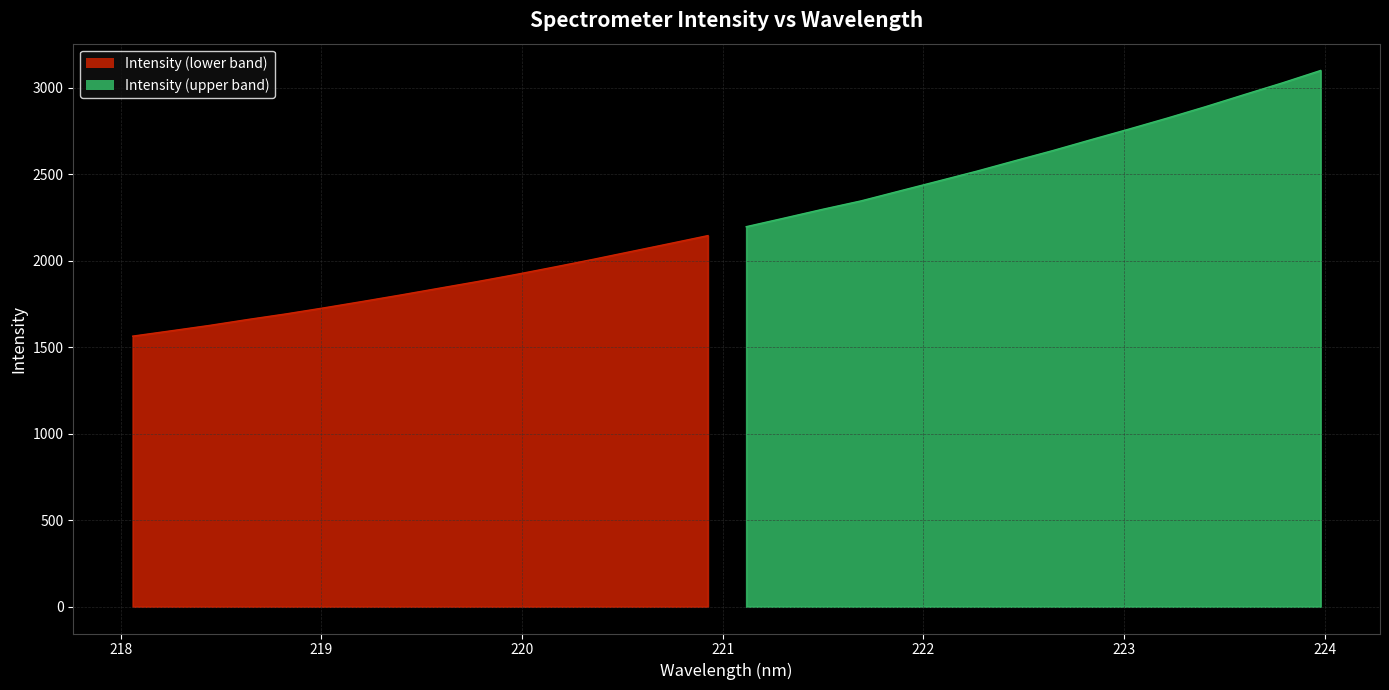

What is the difference between the values at 219.3979 and 222.8355?

897.3